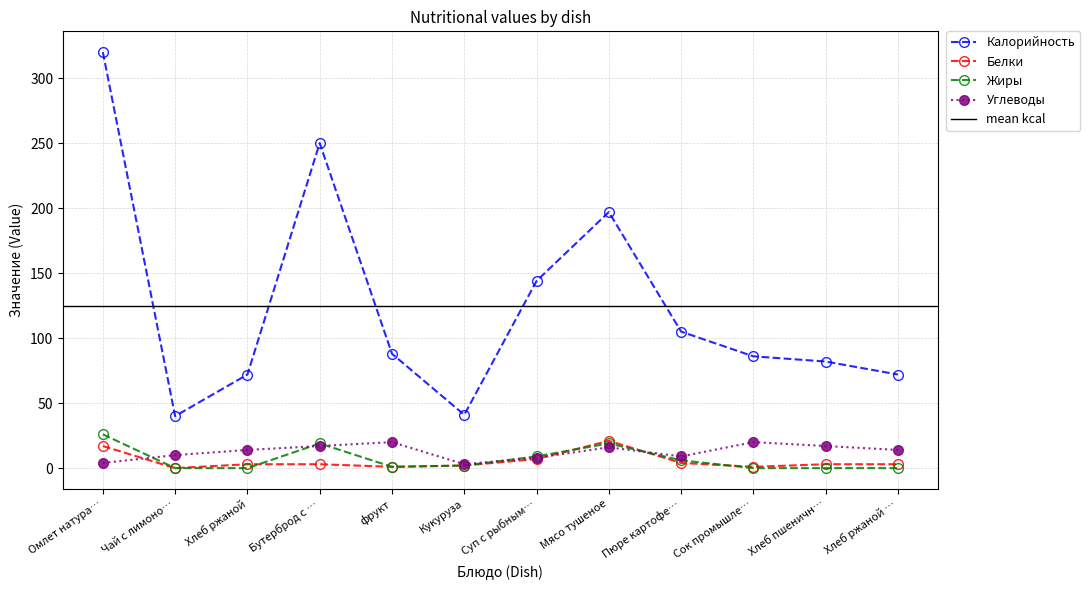

How many data points in Белки are less than 3?

4